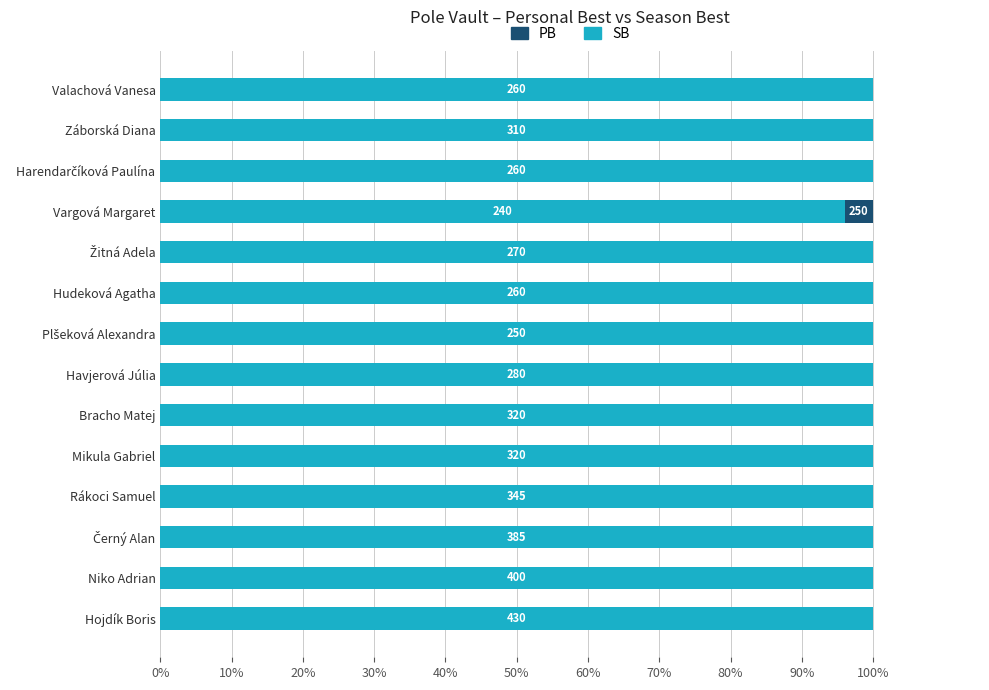

Which series has the largest total across all categories?

SB